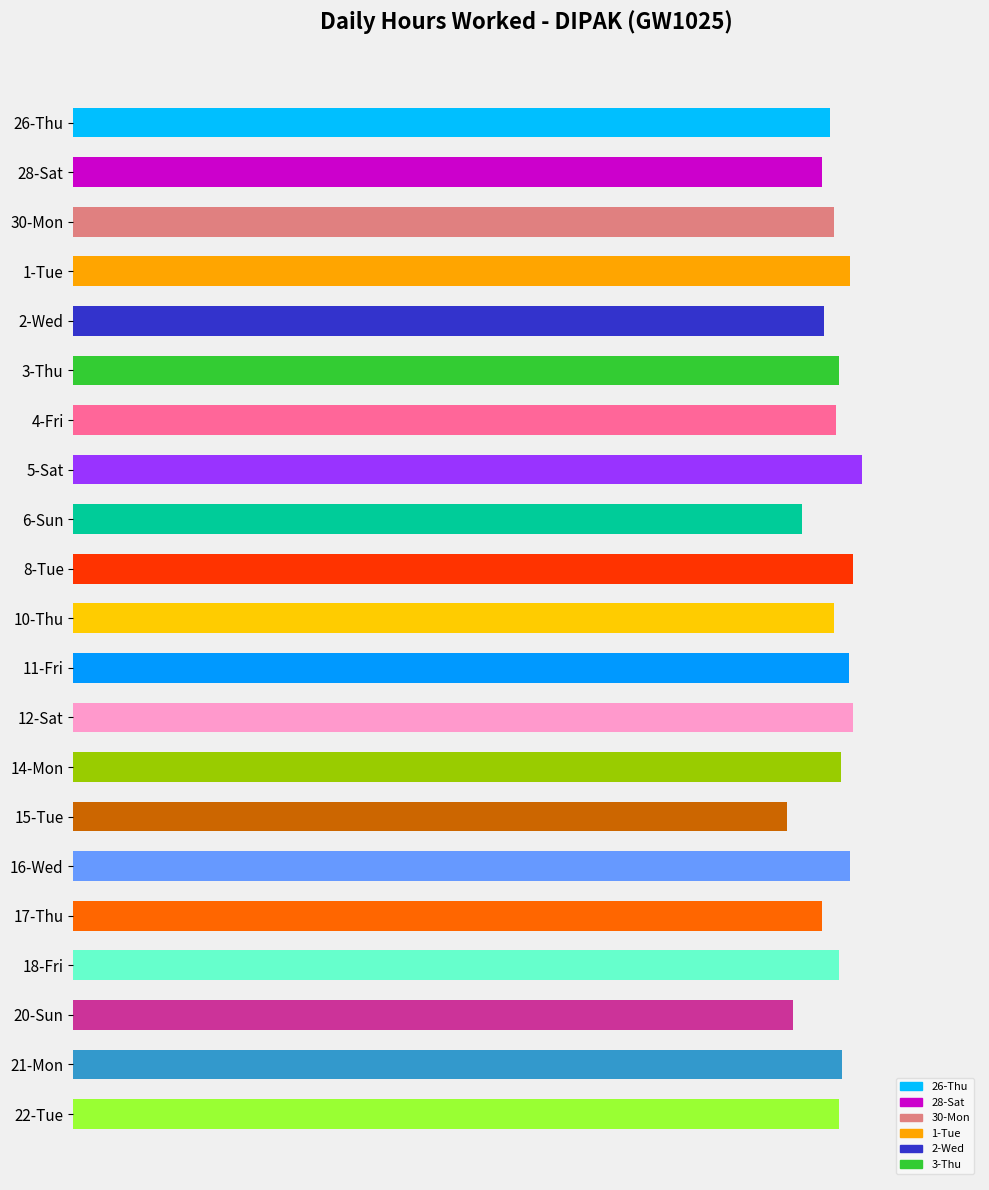

Are the bars grouped side by side (vs. stacked)?

No